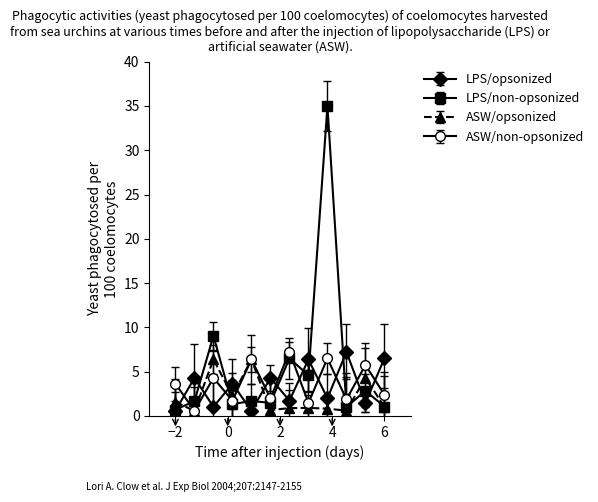

At how many categories does at least one series exceed 27?

1